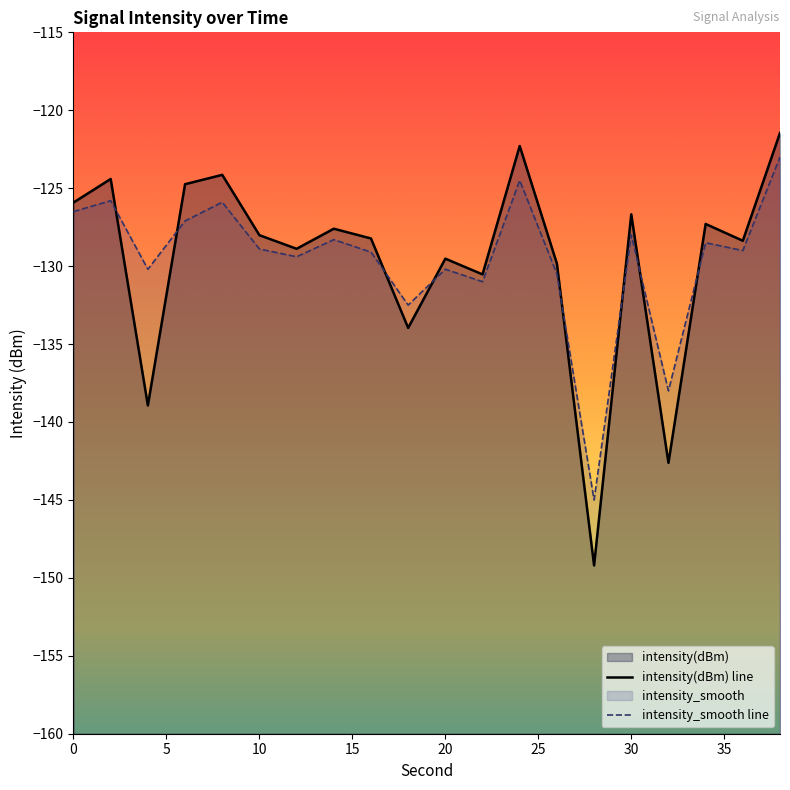

After their last crossing, which series has the higher values: intensity(dBm) line or intensity_smooth line?

intensity(dBm) line